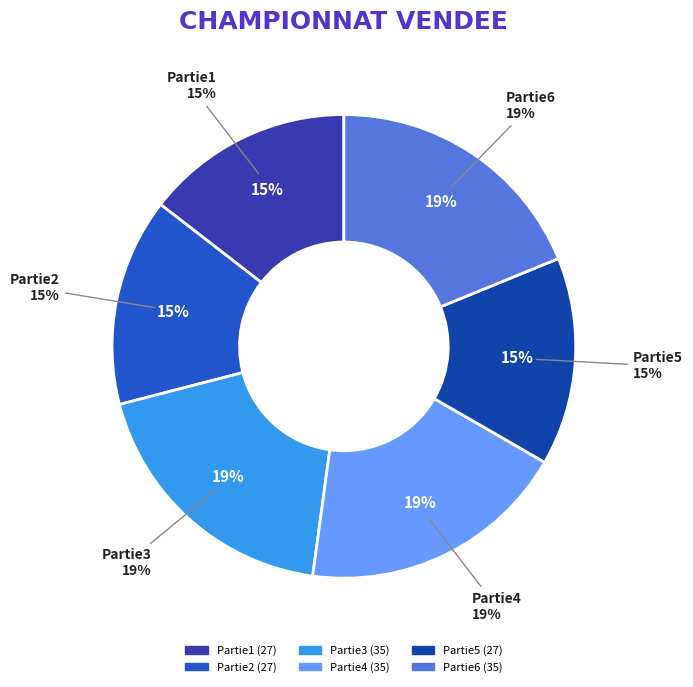

What percentage is the Partie6 slice, to the nearest percent?

19%